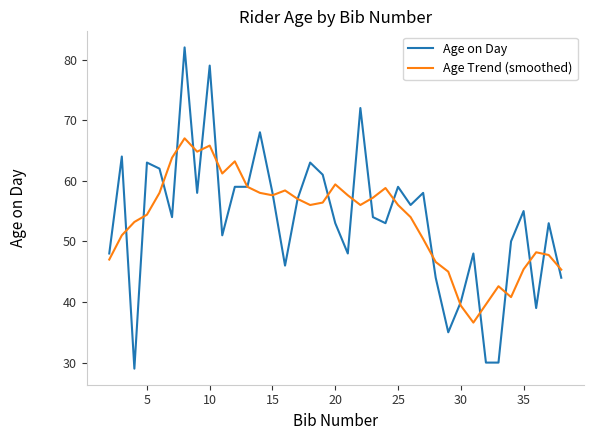

What is the maximum value shown in the chart?

82.0